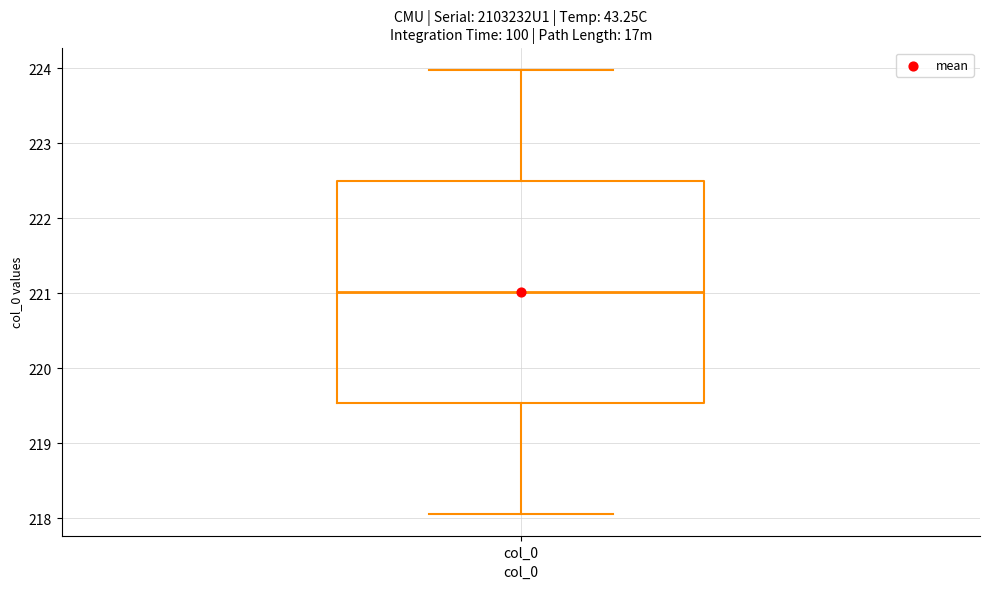

Where is the lower edge of the box for col_0 on the y-axis? The values are not printed on the chart, so give them approximately, as read against the axis.

219.5